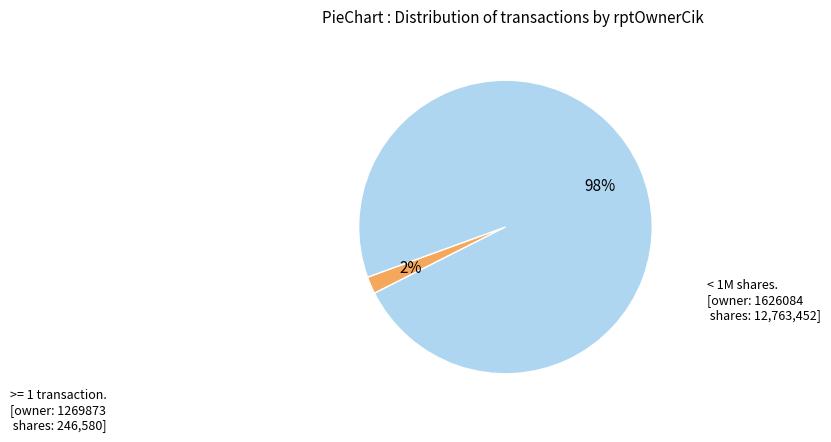

Does any single category account for the majority?

Yes